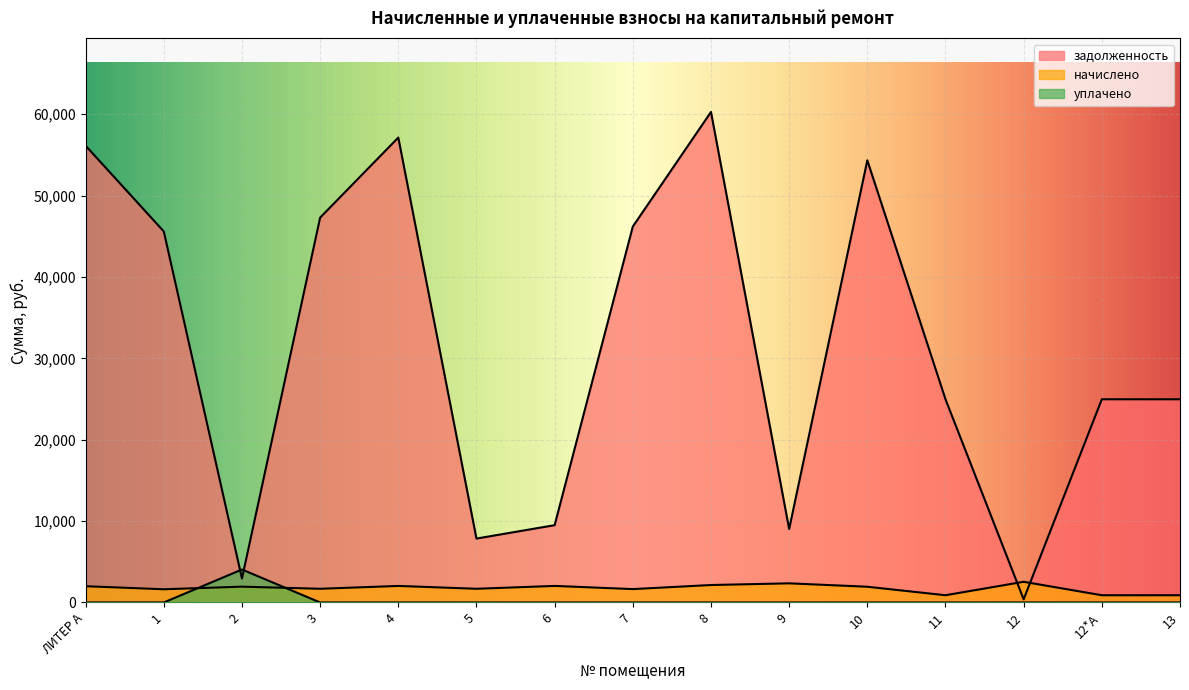

How many lines are shown in the chart?

3